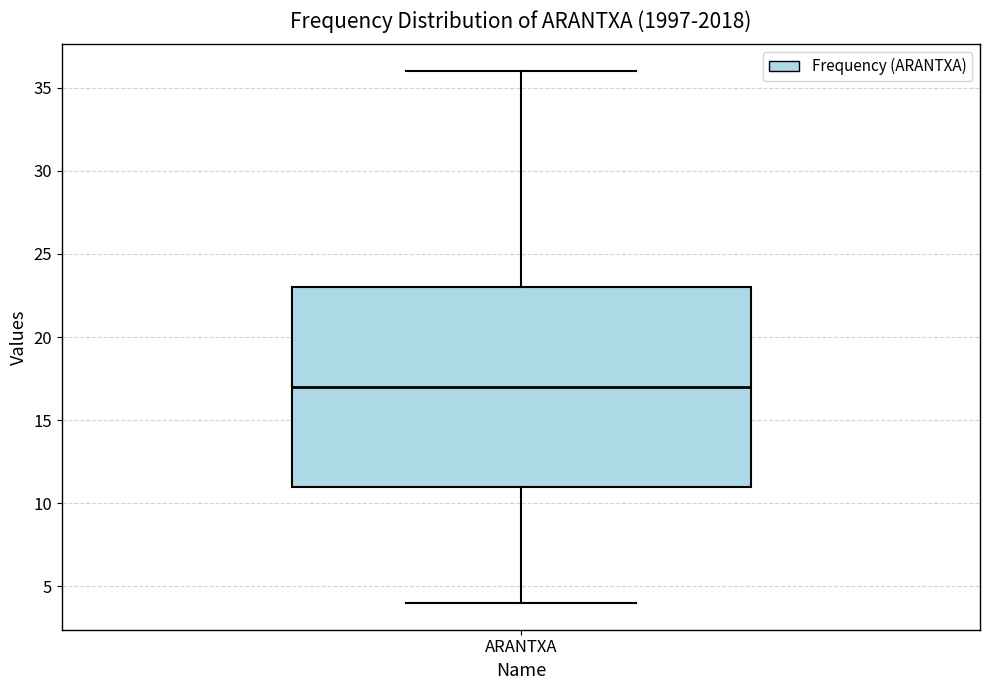

Read this box plot against the y-axis: the position of the median line, the range covered by the box, and the ends of both whiskers. The values are not printed on the chart, so give them approximately, as read against the axis.

median 17, box 11 to 23, whiskers 4 to 36